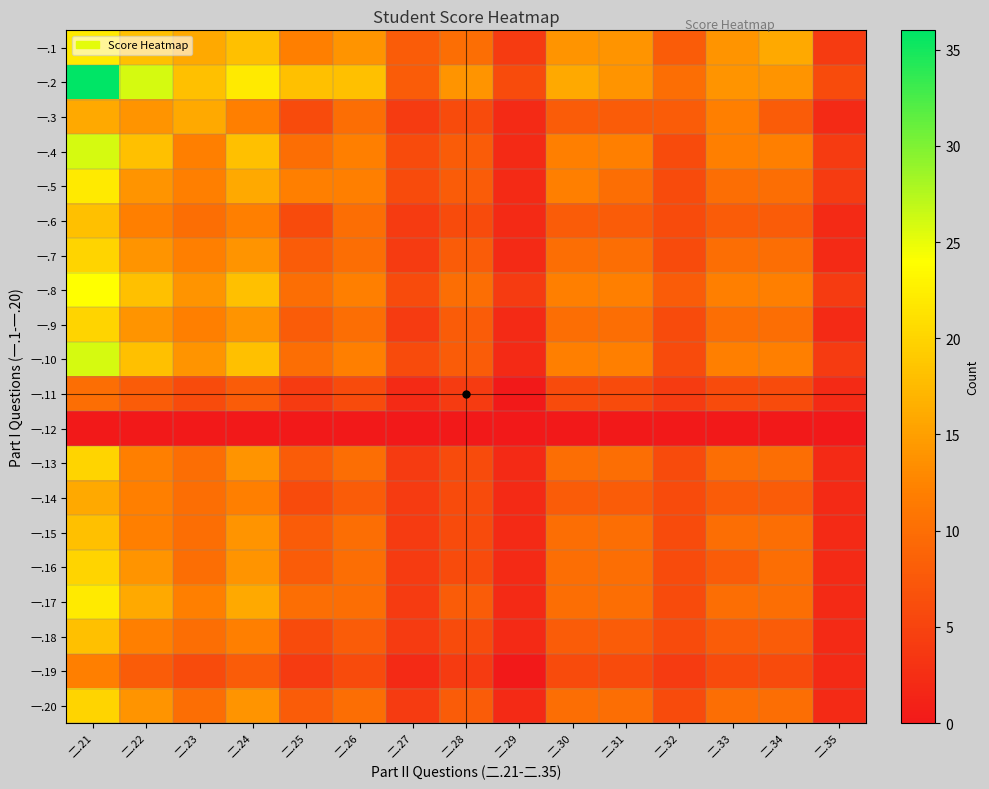

Reading left to right, transcribe all the data shown in this chart.

一.1: 二.21=22	二.22=18	二.23=16	二.24=18	二.25=12	二.26=14	二.27=8	二.28=10	二.29=4	二.30=14	二.31=14	二.32=8	二.33=14	二.34=16	二.35=4
一.2: 二.21=36	二.22=26	二.23=18	二.24=22	二.25=18	二.26=18	二.27=8	二.28=14	二.29=6	二.30=16	二.31=14	二.32=10	二.33=14	二.34=14	二.35=6
一.3: 二.21=16	二.22=14	二.23=16	二.24=12	二.25=6	二.26=10	二.27=4	二.28=6	二.29=2	二.30=8	二.31=8	二.32=8	二.33=12	二.34=8	二.35=2
一.4: 二.21=26	二.22=18	二.23=12	二.24=18	二.25=10	二.26=12	二.27=6	二.28=8	二.29=2	二.30=12	二.31=12	二.32=6	二.33=12	二.34=12	二.35=4
一.5: 二.21=22	二.22=14	二.23=12	二.24=16	二.25=12	二.26=12	二.27=6	二.28=8	二.29=2	二.30=12	二.31=10	二.32=6	二.33=10	二.34=10	二.35=4
一.6: 二.21=18	二.22=12	二.23=10	二.24=12	二.25=6	二.26=10	二.27=4	二.28=6	二.29=2	二.30=8	二.31=8	二.32=6	二.33=8	二.34=8	二.35=2
一.7: 二.21=20	二.22=14	二.23=12	二.24=14	二.25=8	二.26=10	二.27=4	二.28=8	二.29=2	二.30=10	二.31=10	二.32=6	二.33=10	二.34=10	二.35=2
一.8: 二.21=24	二.22=18	二.23=14	二.24=18	二.25=10	二.26=12	二.27=6	二.28=10	二.29=4	二.30=12	二.31=12	二.32=8	二.33=12	二.34=12	二.35=4
一.9: 二.21=20	二.22=14	二.23=12	二.24=14	二.25=8	二.26=10	二.27=4	二.28=8	二.29=2	二.30=10	二.31=10	二.32=6	二.33=10	二.34=10	二.35=2
一.10: 二.21=26	二.22=18	二.23=14	二.24=18	二.25=10	二.26=12	二.27=6	二.28=8	二.29=2	二.30=12	二.31=12	二.32=6	二.33=12	二.34=12	二.35=4
一.11: 二.21=10	二.22=8	二.23=6	二.24=8	二.25=4	二.26=6	二.27=2	二.28=4	二.29=0	二.30=6	二.31=6	二.32=4	二.33=6	二.34=6	二.35=2
一.12: 二.21=0	二.22=0	二.23=0	二.24=0	二.25=0	二.26=0	二.27=0	二.28=0	二.29=0	二.30=0	二.31=0	二.32=0	二.33=0	二.34=0	二.35=0
一.13: 二.21=20	二.22=12	二.23=10	二.24=14	二.25=8	二.26=10	二.27=4	二.28=6	二.29=2	二.30=10	二.31=10	二.32=6	二.33=10	二.34=10	二.35=2
一.14: 二.21=16	二.22=12	二.23=10	二.24=12	二.25=6	二.26=8	二.27=4	二.28=6	二.29=2	二.30=8	二.31=8	二.32=6	二.33=8	二.34=8	二.35=2
一.15: 二.21=18	二.22=12	二.23=10	二.24=14	二.25=8	二.26=10	二.27=4	二.28=6	二.29=2	二.30=10	二.31=10	二.32=6	二.33=10	二.34=10	二.35=2
一.16: 二.21=20	二.22=14	二.23=10	二.24=14	二.25=8	二.26=10	二.27=4	二.28=6	二.29=2	二.30=10	二.31=10	二.32=6	二.33=8	二.34=10	二.35=2
一.17: 二.21=22	二.22=16	二.23=12	二.24=16	二.25=10	二.26=10	二.27=4	二.28=8	二.29=2	二.30=10	二.31=10	二.32=6	二.33=10	二.34=10	二.35=2
一.18: 二.21=18	二.22=12	二.23=10	二.24=12	二.25=6	二.26=8	二.27=4	二.28=6	二.29=2	二.30=8	二.31=8	二.32=6	二.33=8	二.34=8	二.35=2
一.19: 二.21=12	二.22=8	二.23=6	二.24=8	二.25=4	二.26=6	二.27=2	二.28=4	二.29=0	二.30=6	二.31=6	二.32=4	二.33=6	二.34=6	二.35=2
一.20: 二.21=20	二.22=14	二.23=10	二.24=14	二.25=8	二.26=10	二.27=4	二.28=8	二.29=2	二.30=10	二.31=10	二.32=6	二.33=10	二.34=10	二.35=2